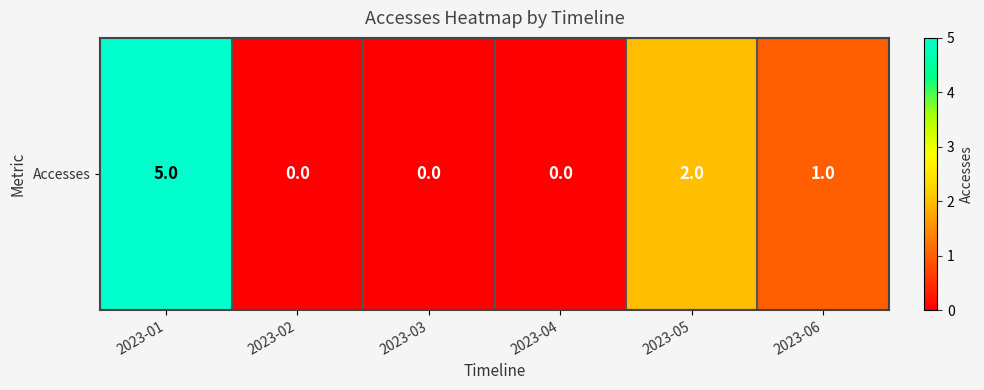

Is it true that the value at 2023-05 is 2?

True